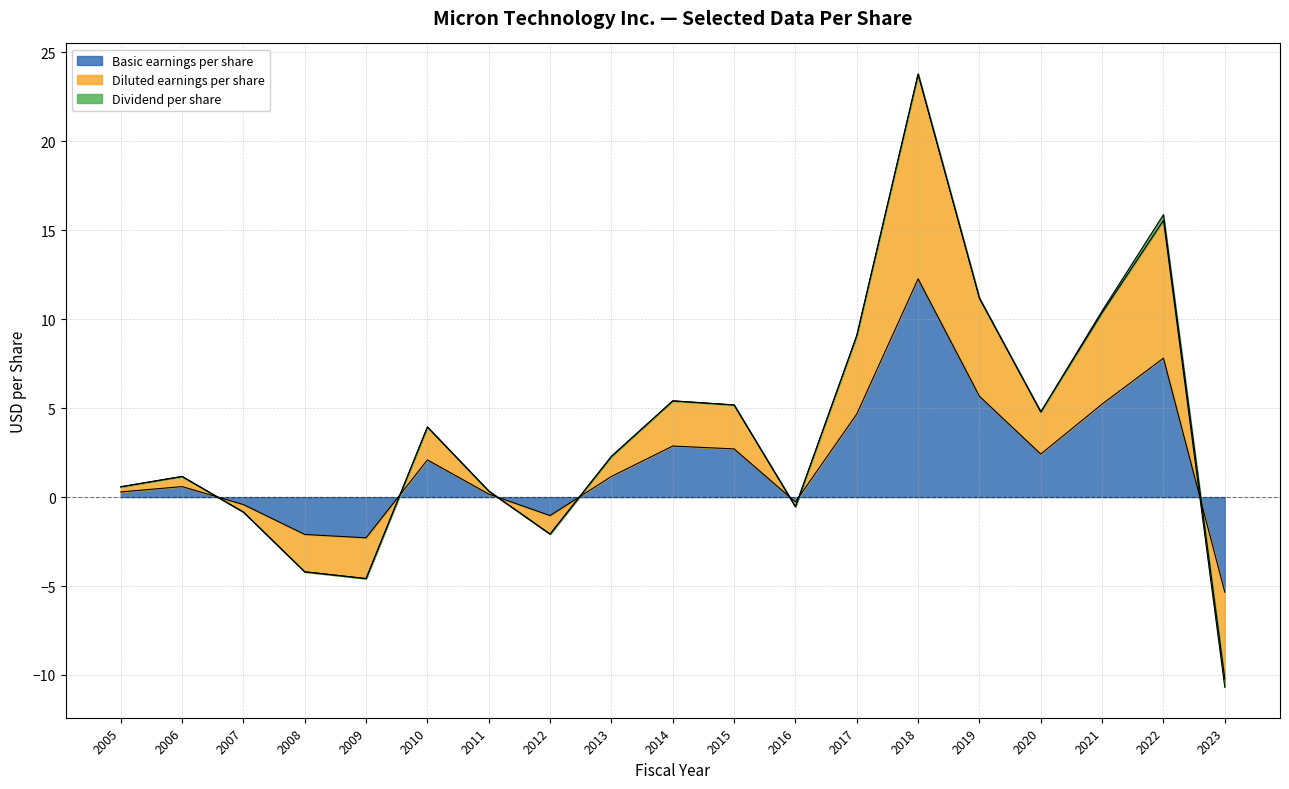

The Basic earnings per share series shows -2.1 at 2008. True or false?

True